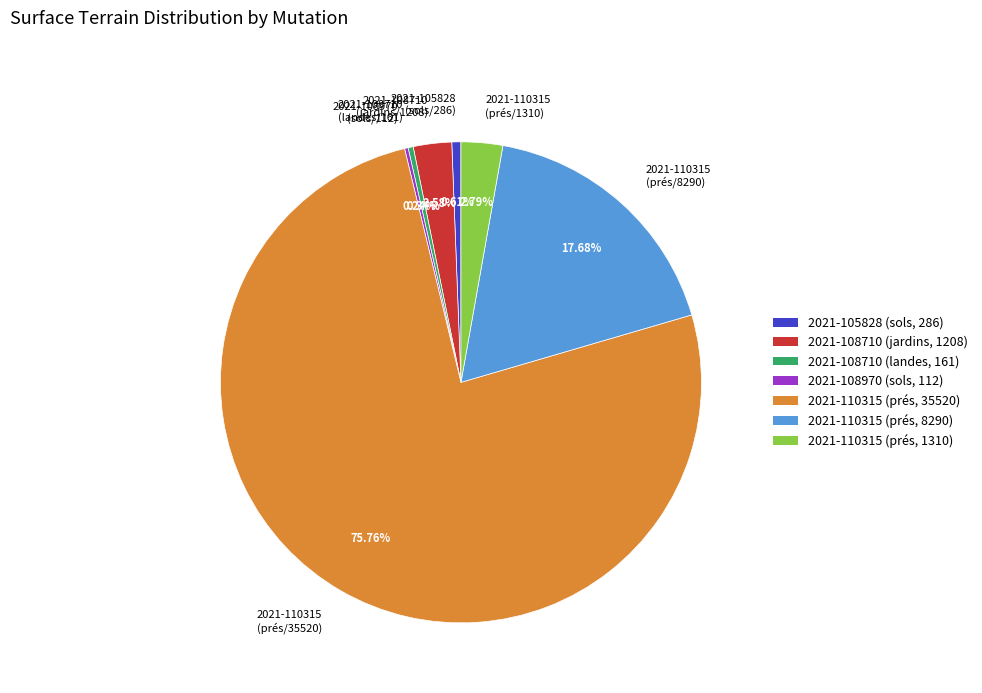

Does any single category account for the majority?

Yes